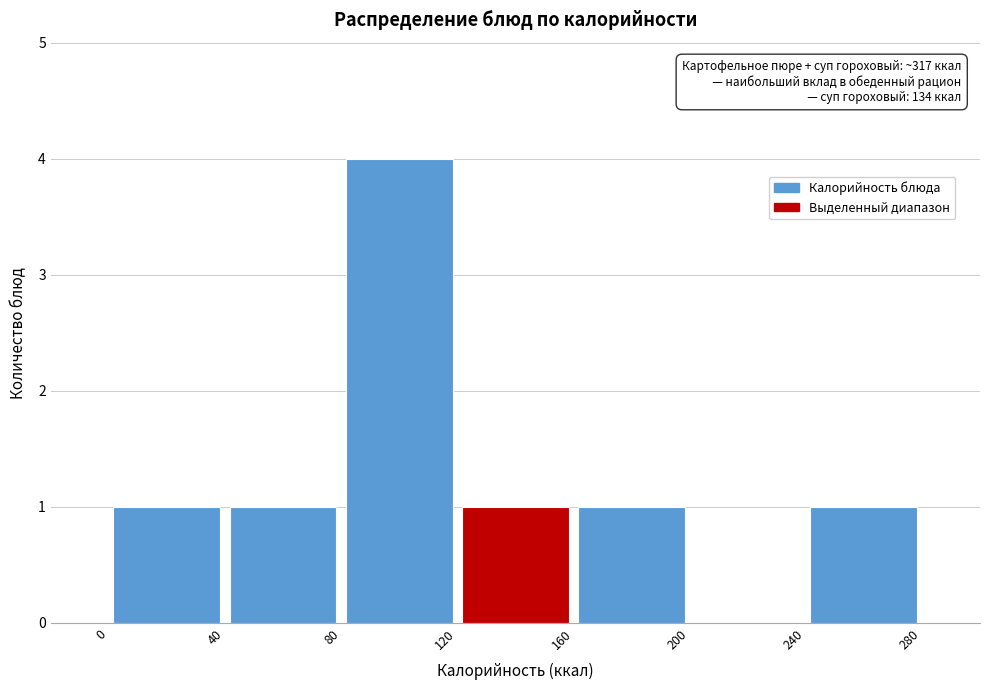

Over which range of the x-axis is the bar tallest?

80 to 120